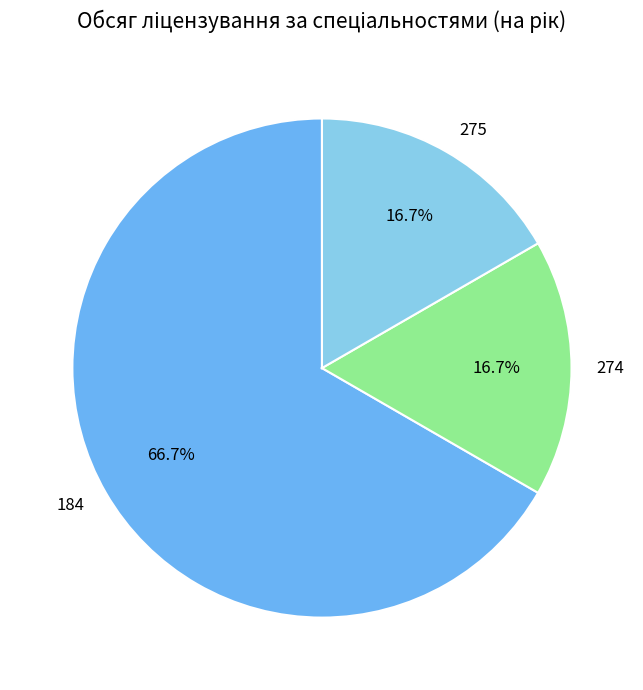

Combined, what portion of the pie is 184 and 275?

83.3%